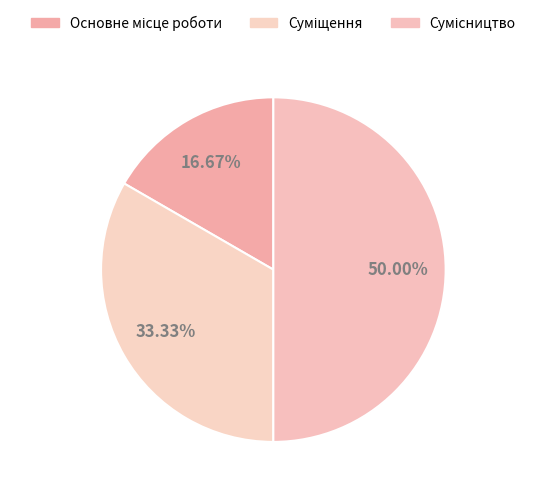

To the nearest percent, what portion does Основне місце роботи represent?

17%